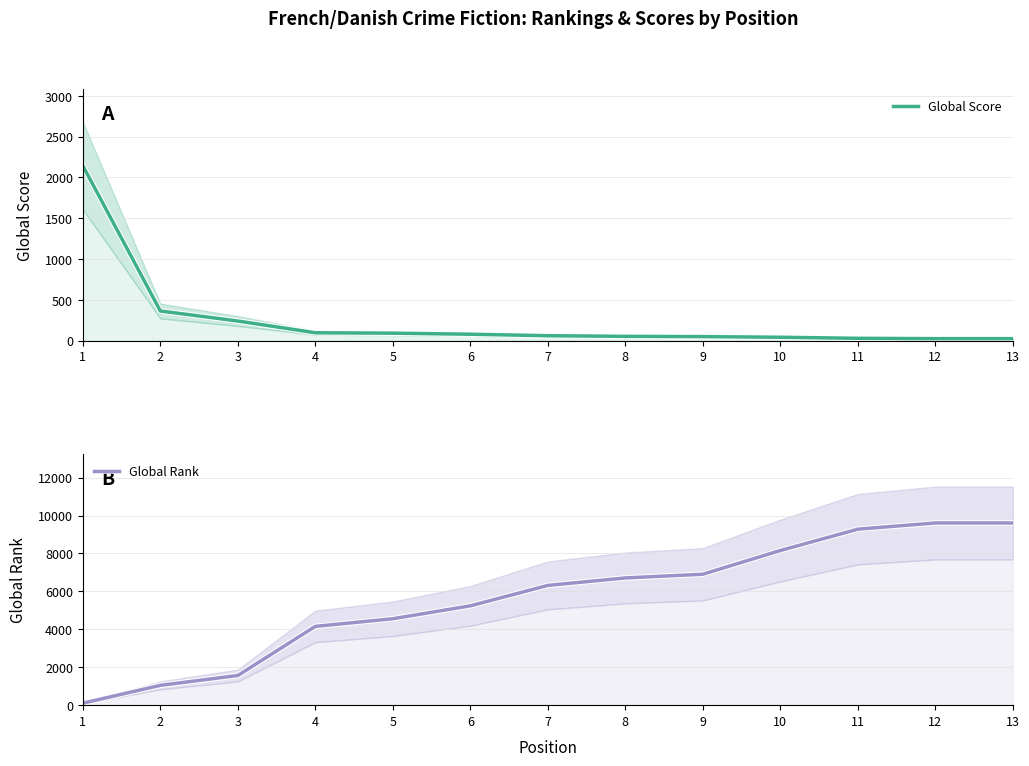

What is the sum of the Global Rank values at 11 and 6?

14517